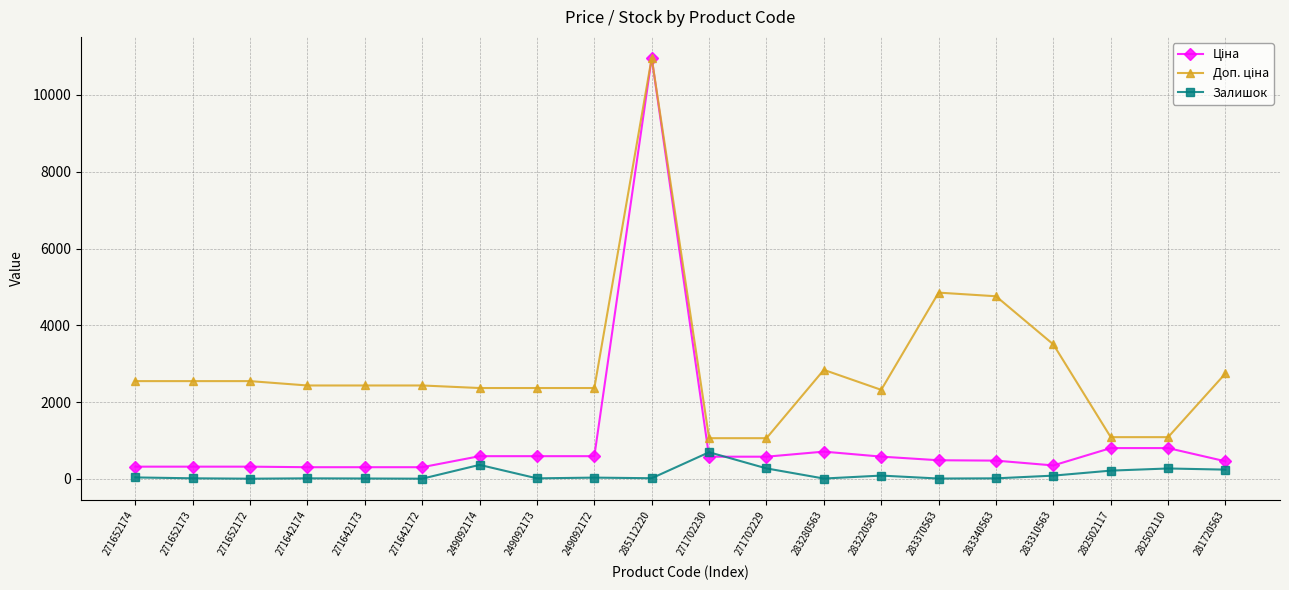

What is the value of the Залишок point at the 20th from the left?

241.0